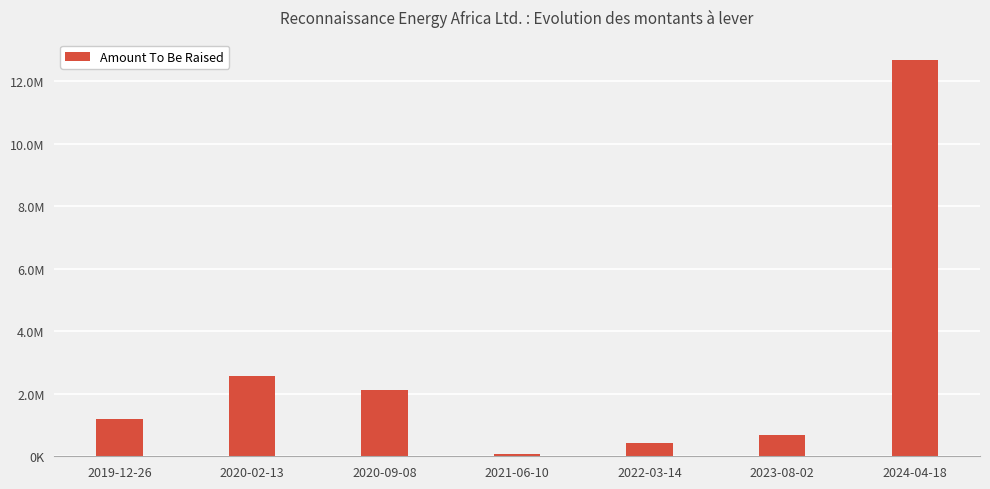

What is the average value?

2818746